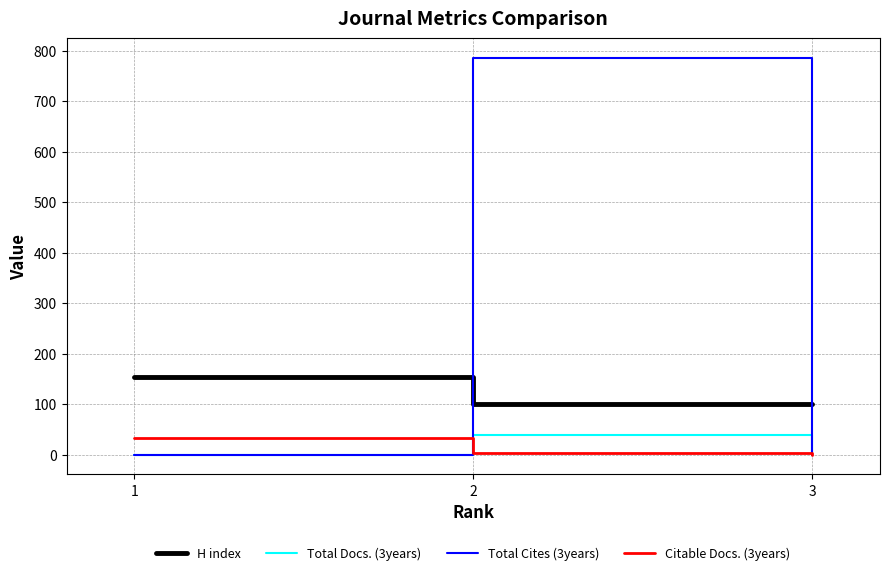

The value of Total Cites (3years) at 2 is 785. True or false?

True